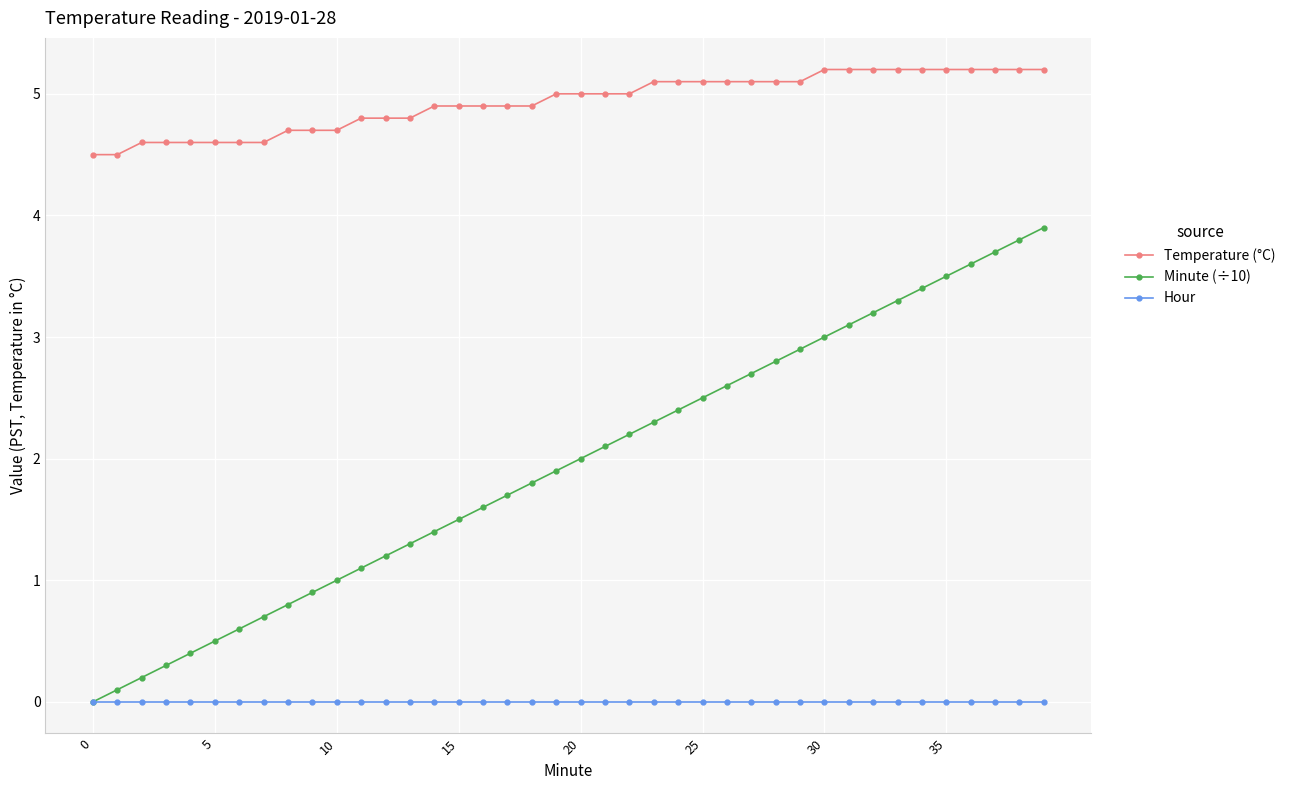

True or false: Temperature (°C) and Hour intersect in this chart.

False